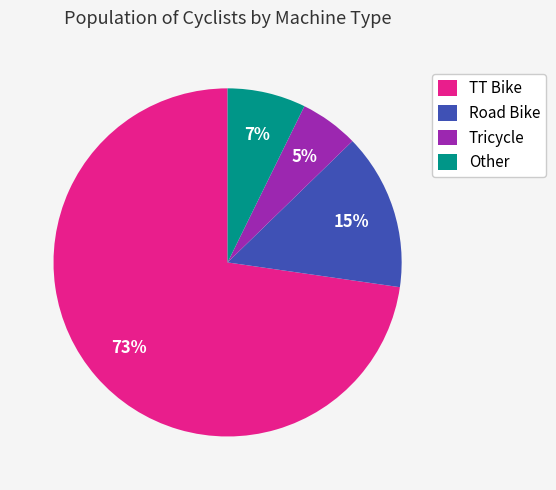

Between Other and TT Bike, which is larger?

TT Bike